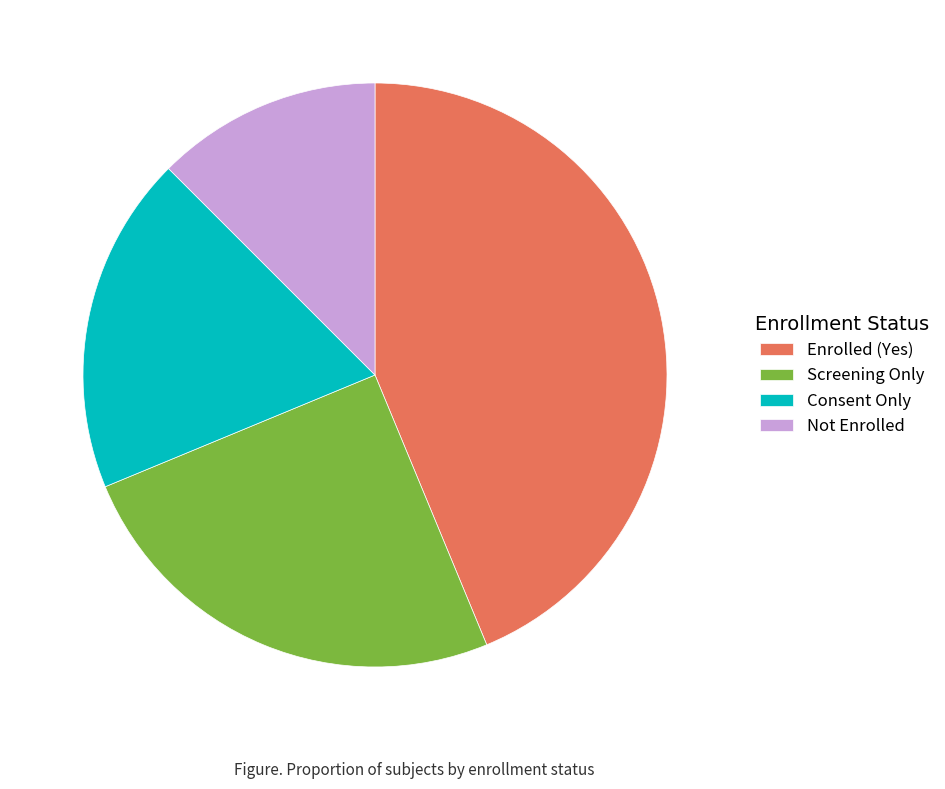

The Not Enrolled slice represents 12% of the pie. True or false?

True